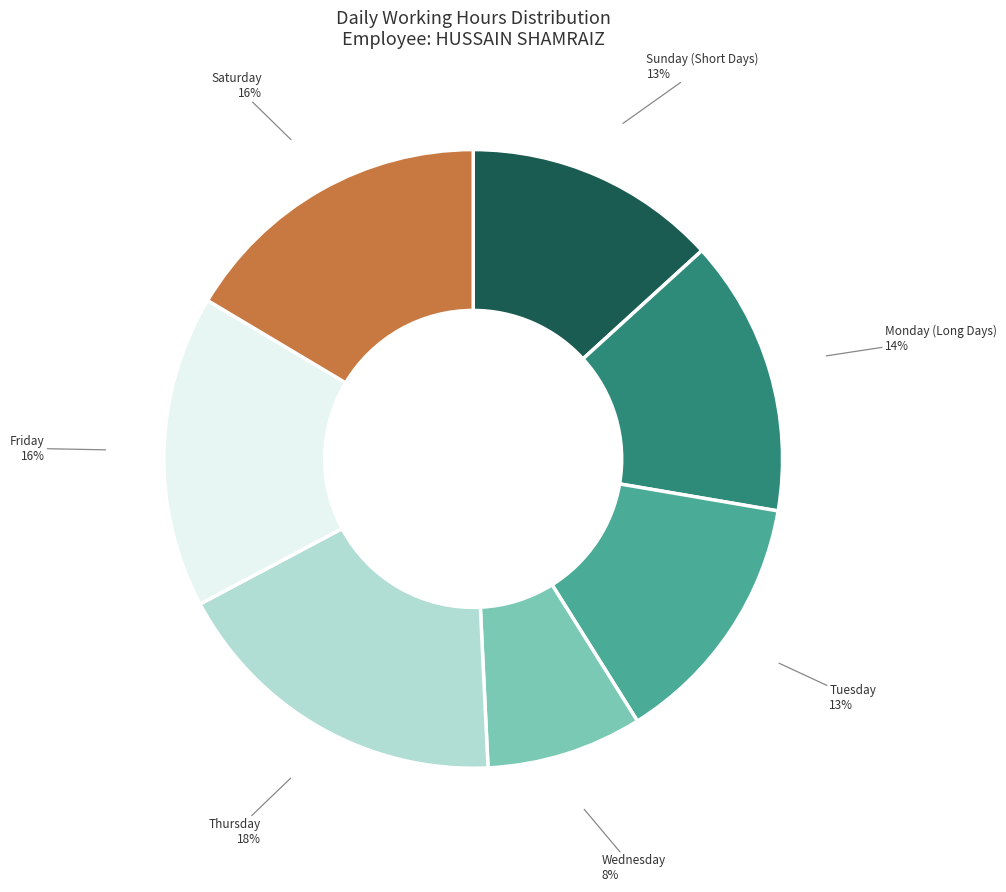

To the nearest percent, what is the average slice percentage?

14%